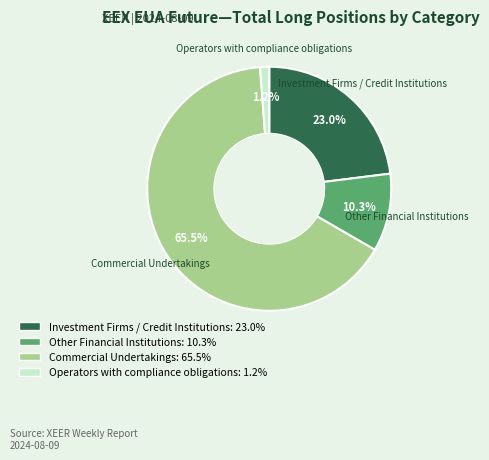

Rank the categories by value from highest to lowest.

Commercial Undertakings, Investment Firms / Credit Institutions, Other Financial Institutions, Operators with compliance obligations